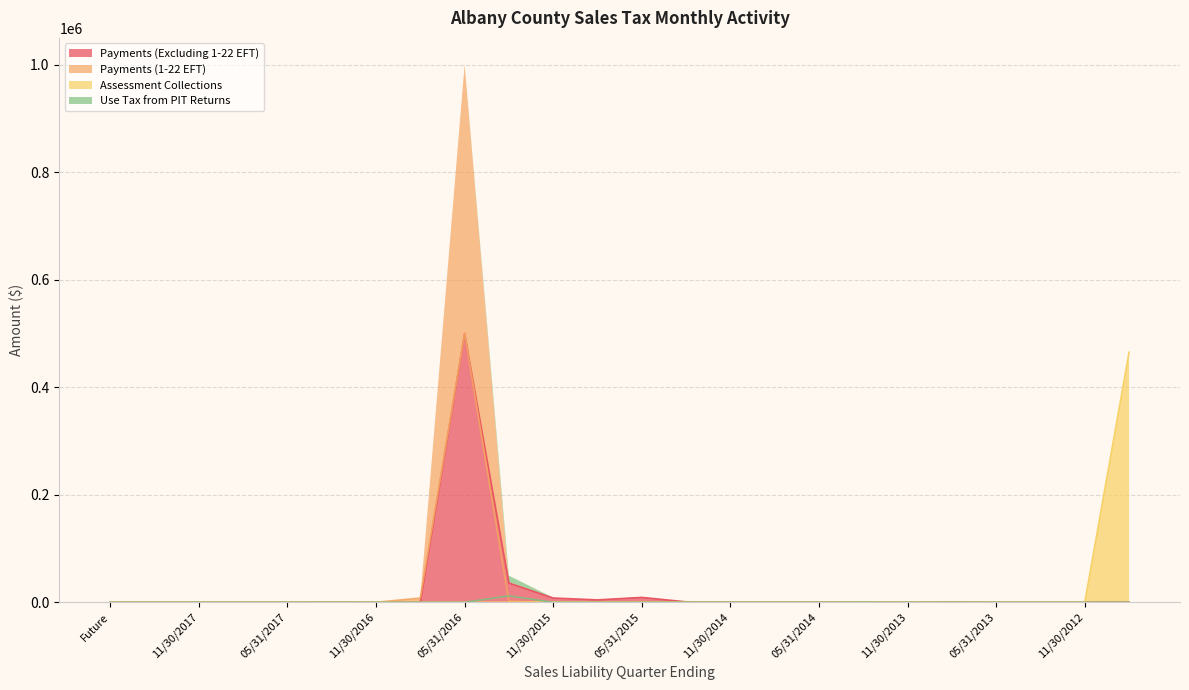

How many data points does each series have?

24